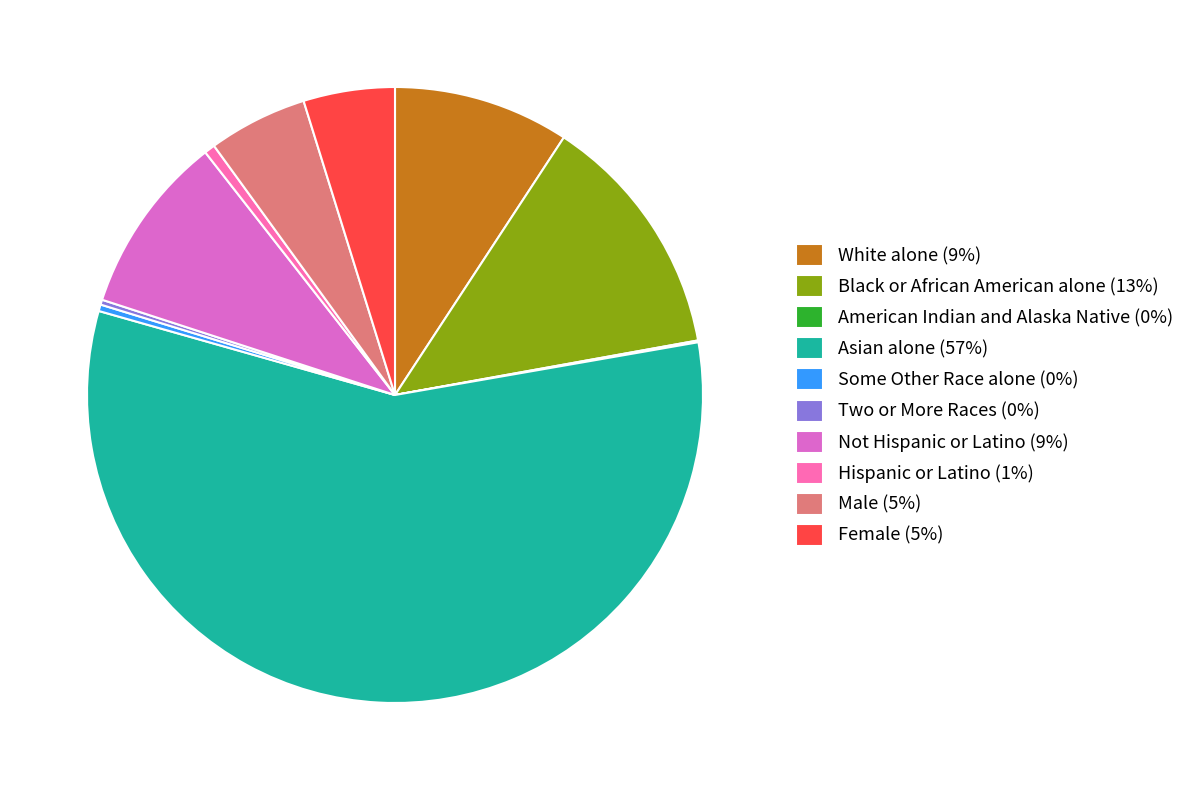

Is it true that Hispanic or Latino (1%) is 15% of the pie?

False